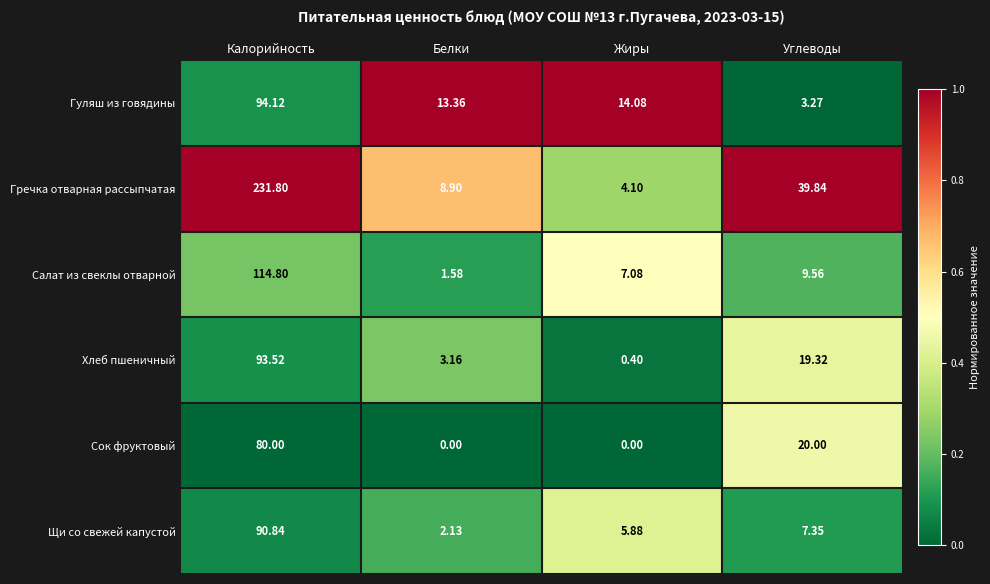

At which label is Салат из свеклы отварной closest to 58?

Углеводы